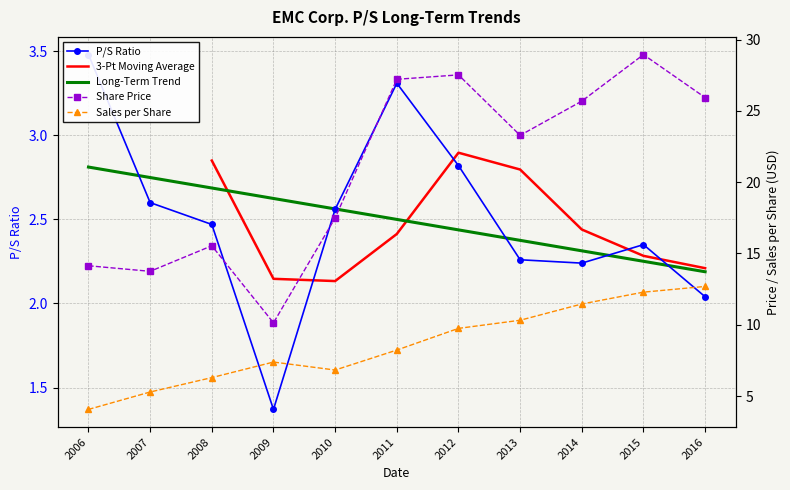

Between 2007 and 2009, which series saw the biggest shift?

Share Price